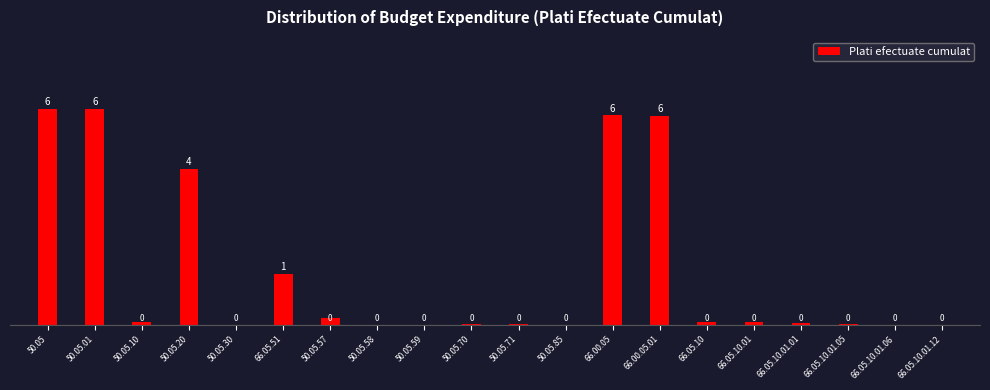

Which has a higher value, 50.05 or 66.00.05.01?

50.05